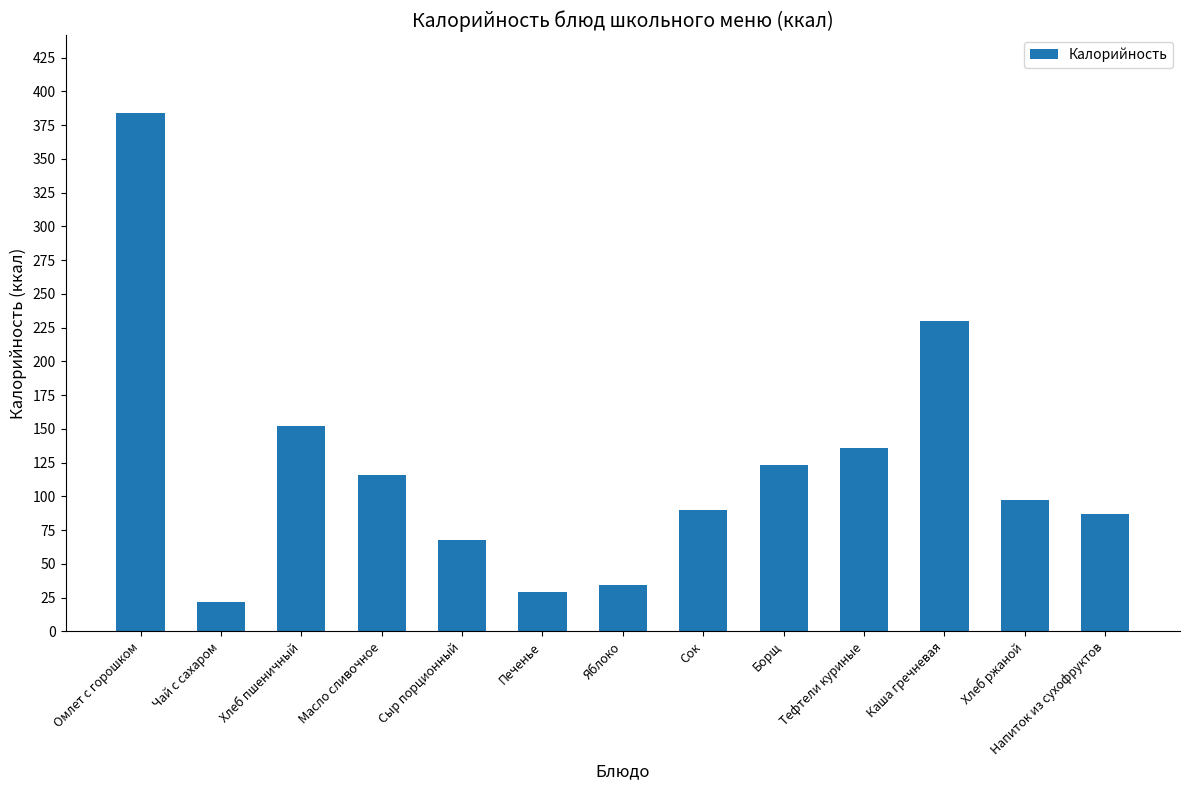

What is the difference between the values at Масло сливочное and Чай с сахаром?

93.4